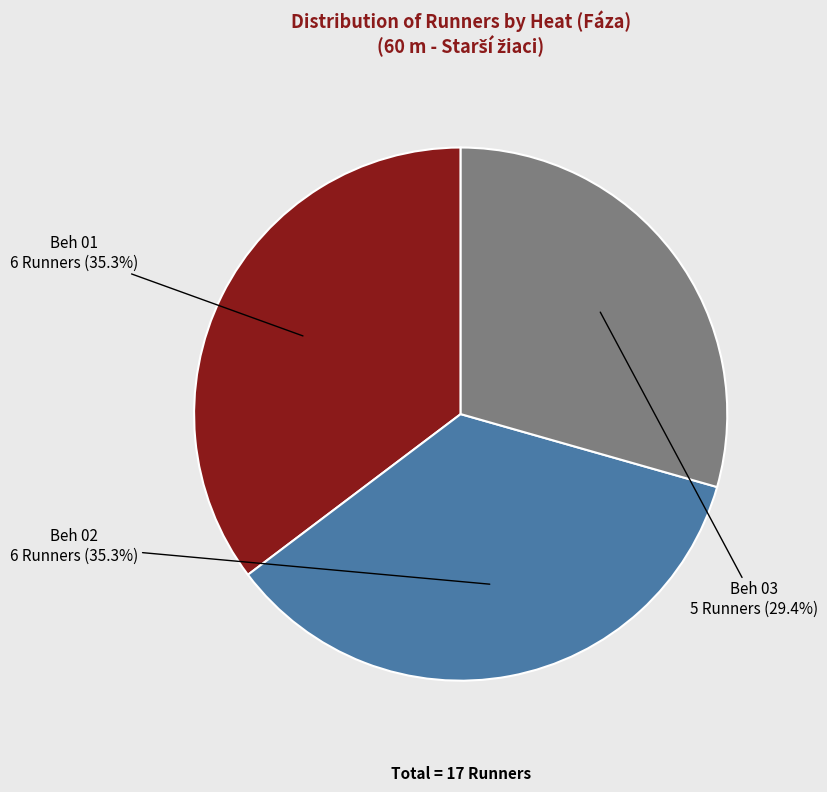

What percentage is the Beh 01 slice, to the nearest percent?

35%